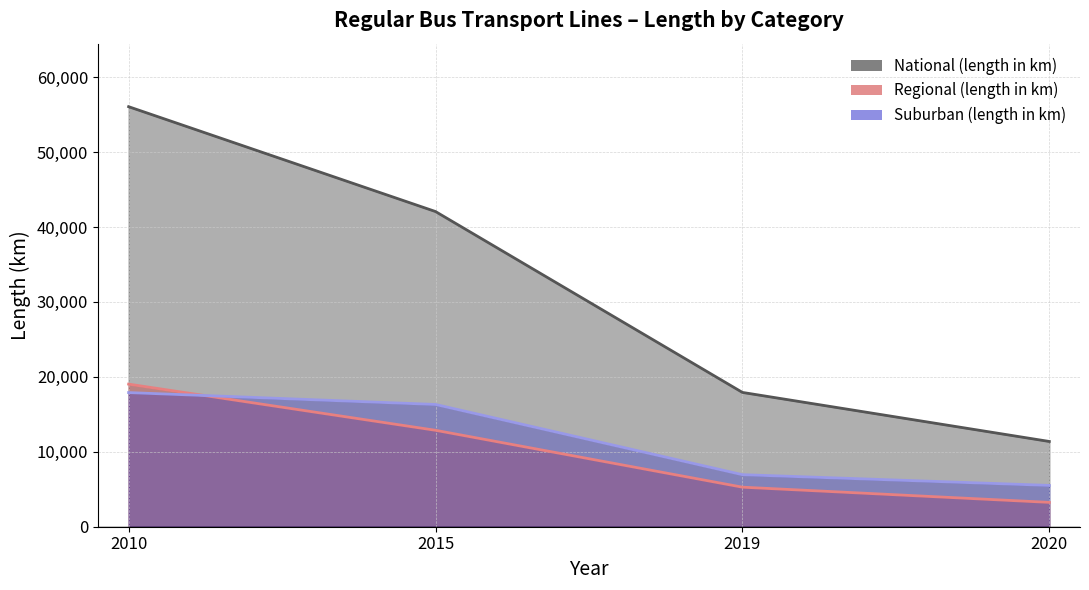

What is the difference between the Regional (length in km) values at 2020 and 2010?

15783